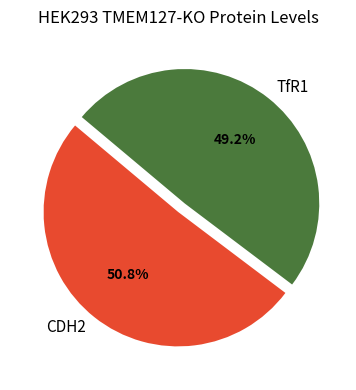

To the nearest percent, what is the difference between the largest and smallest slice percentages?

2%